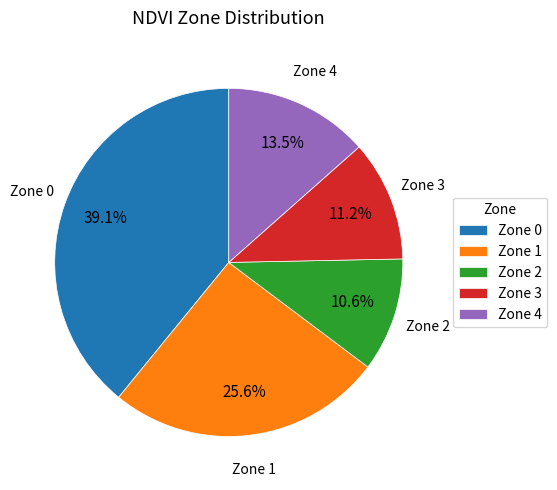

Approximately how many times larger is the value at Zone 1 compared to Zone 2?

2.4